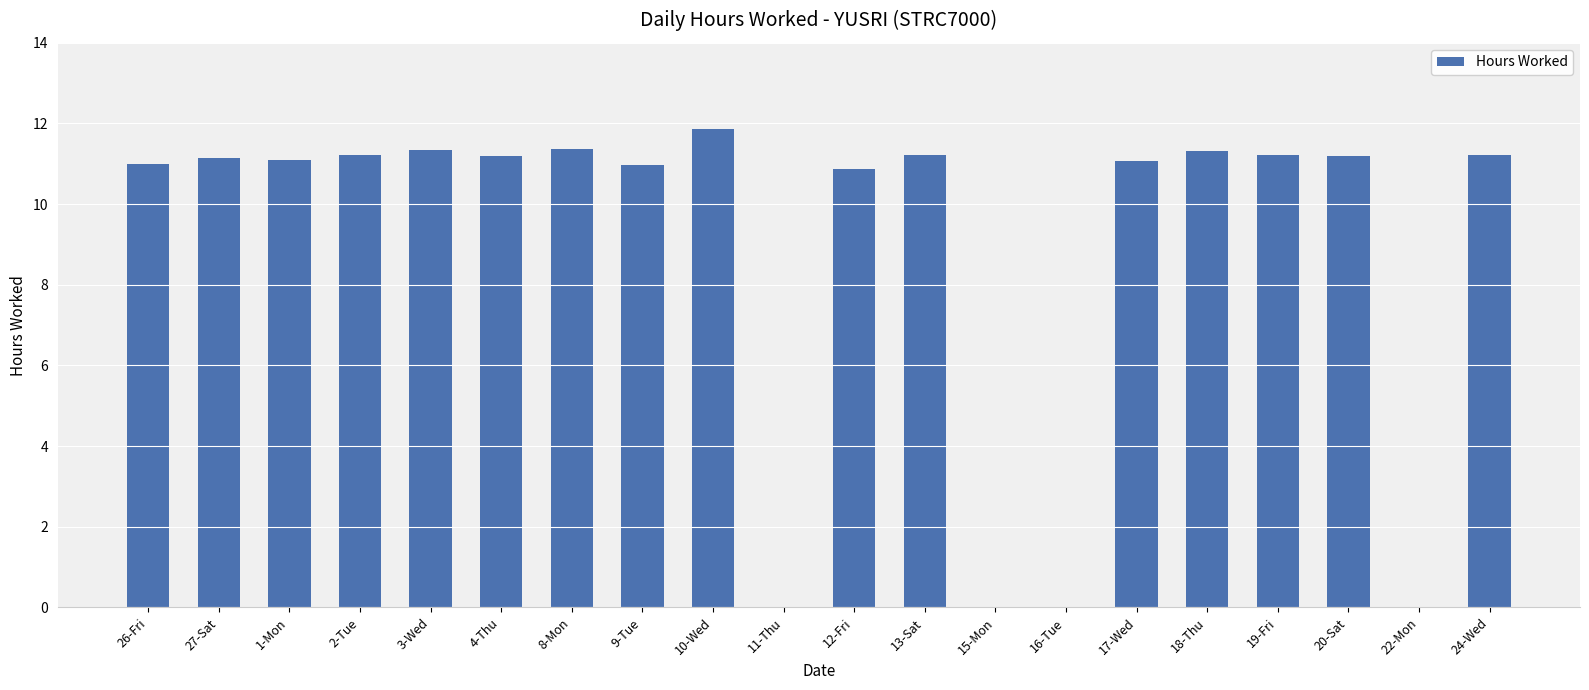

The value at 10-Wed is 3.3. True or false?

False